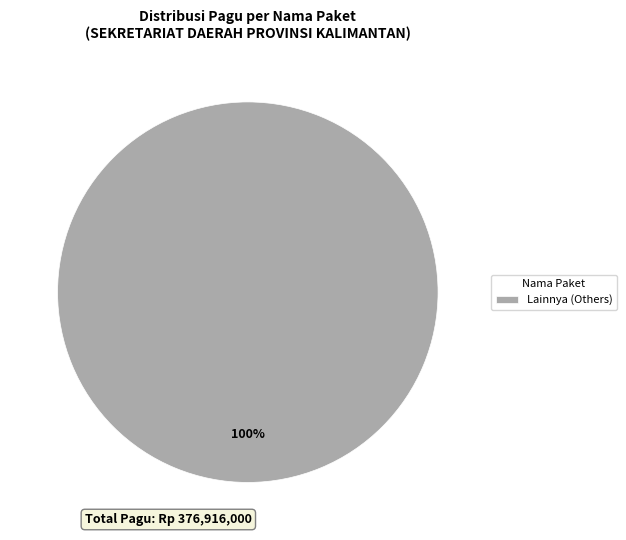

Rank the categories by value from highest to lowest.

Lainnya (Others)